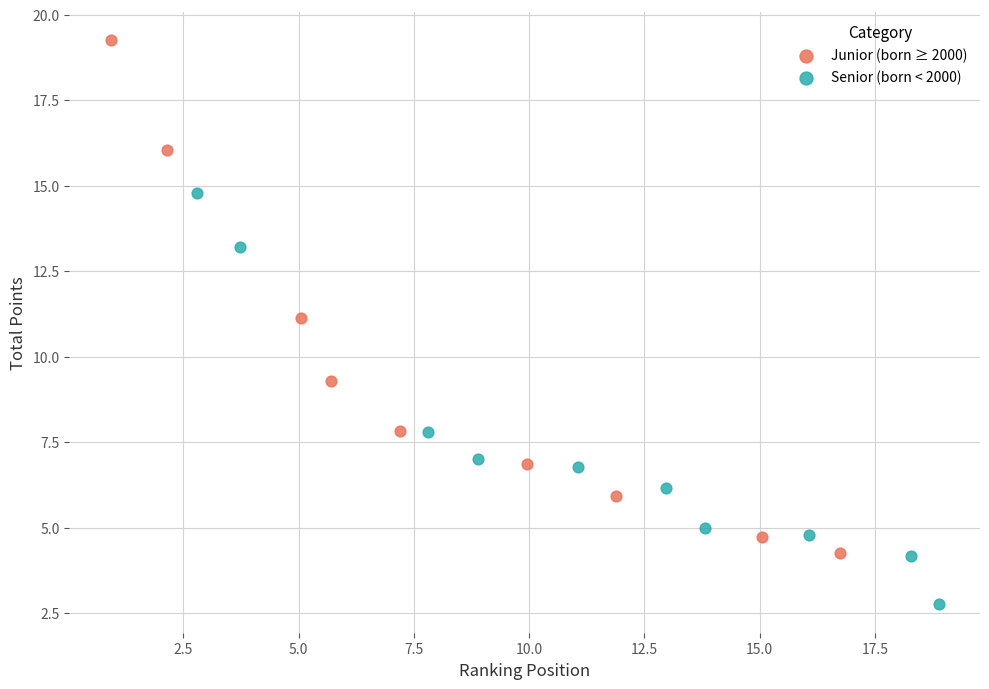

Which series contains the highest Y value?

Junior (born ≥ 2000)